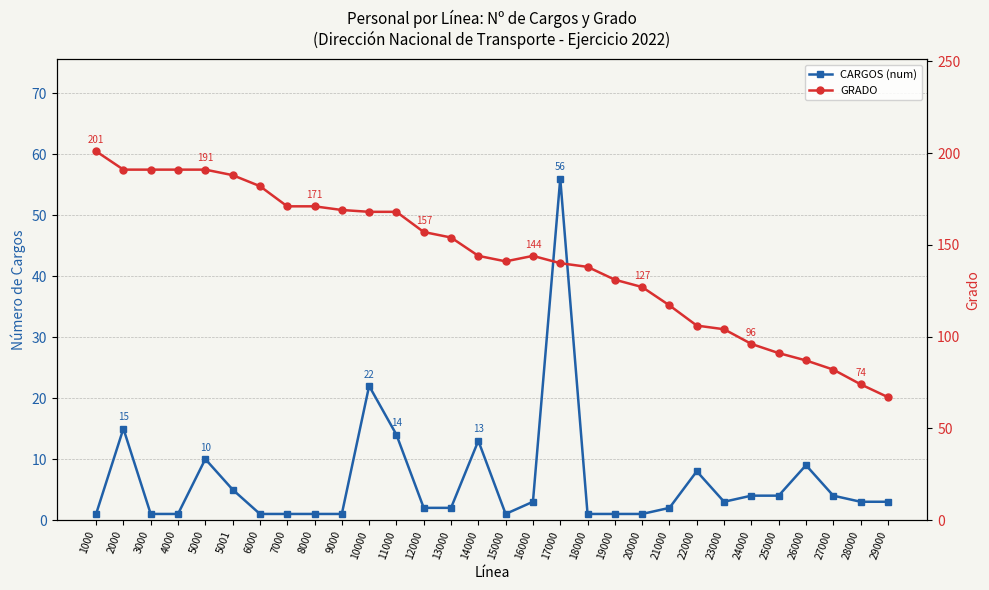

Is this an area chart (filled region under the line)?

No